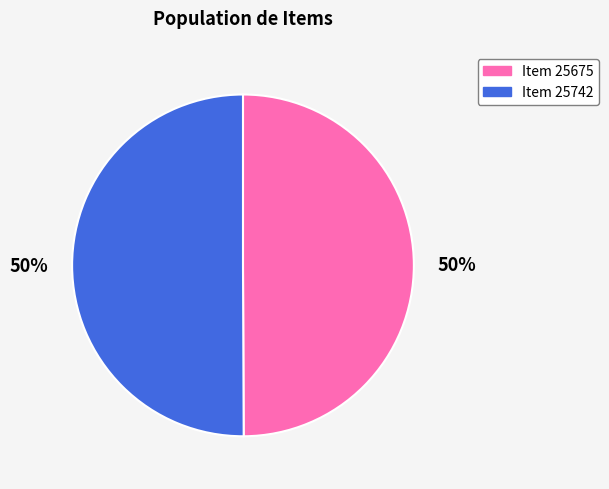

True or false: Item 25675 accounts for 62% of the total.

False